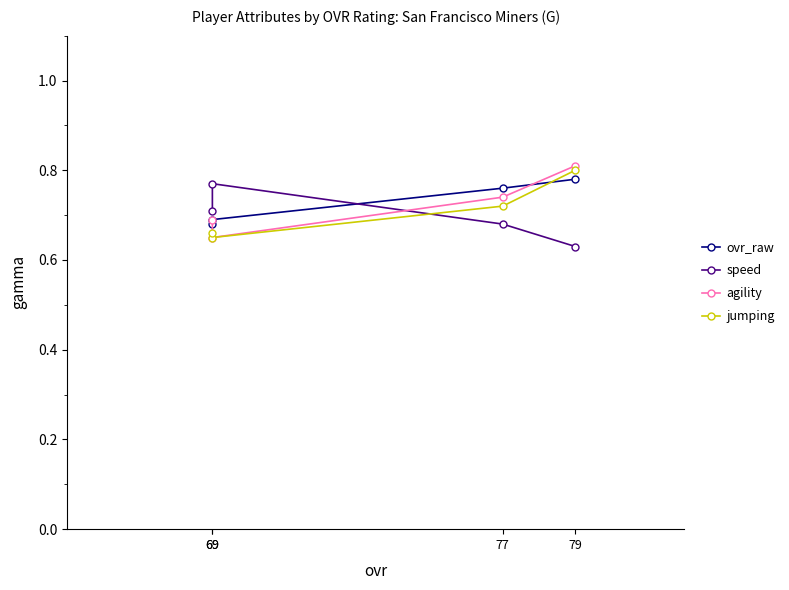

Count the agility values in the range 0 to 1.

4